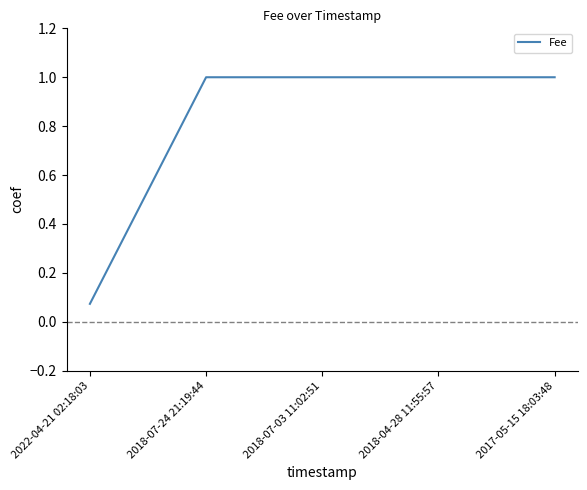

Which label corresponds to the smallest value in the chart?

2022-04-21 02:18:03